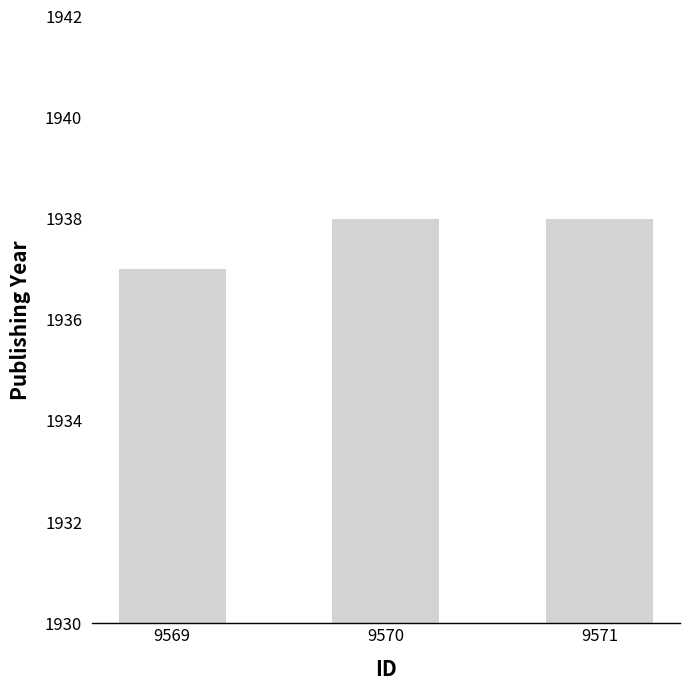

What is the change in value from 9569 to 9571?

+1